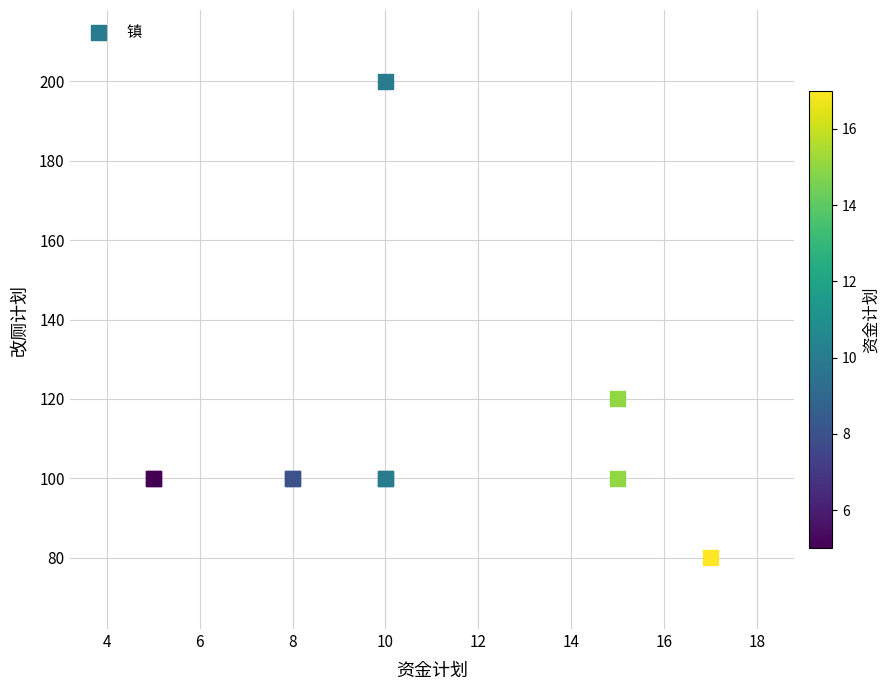

What Y value in the scatter plot is closest to 140?

120